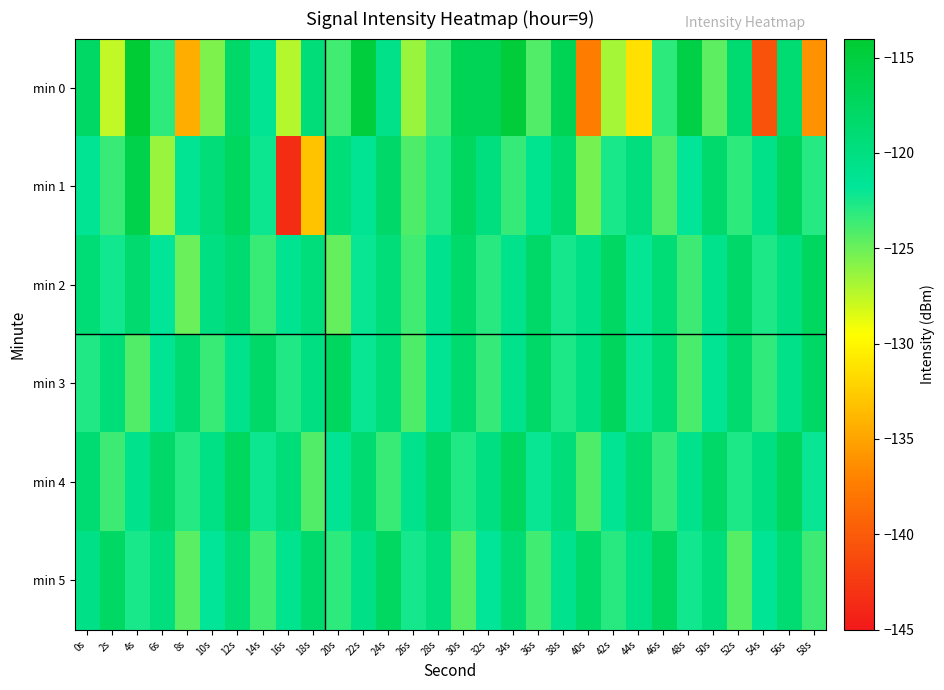

Reading left to right, list all the values displayed in this chart.

min 0: 0s=-117.9	2s=-127.6	4s=-114.3	6s=-123.2	8s=-134.4	10s=-125.5	12s=-118.1	14s=-121.4	16s=-127.2	18s=-119.4	20s=-123.7	22s=-114.8	24s=-120.6	26s=-126.4	28s=-123.7	30s=-116.6	32s=-116.8	34s=-114.6	36s=-124.2	38s=-116.6	40s=-137.4	42s=-126.7	44s=-131.4	46s=-123.1	48s=-115.5	50s=-124.5	52s=-118.7	54s=-140.6	56s=-119.0	58s=-136.2
min 1: 0s=-121.3	2s=-123.4	4s=-116.0	6s=-126.4	8s=-121.5	10s=-119.4	12s=-117.4	14s=-122.2	16s=-143.5	18s=-133.1	20s=-119.5	22s=-121.3	24s=-118.2	26s=-124.1	28s=-122.8	30s=-117.6	32s=-119.9	34s=-123.4	36s=-121.1	38s=-118.7	40s=-125.3	42s=-122.5	44s=-119.8	46s=-124.2	48s=-121.7	50s=-118.4	52s=-123.1	54s=-120.6	56s=-117.3	58s=-122.9
min 2: 0s=-119.1	2s=-122.3	4s=-118.5	6s=-121.7	8s=-124.9	10s=-120.1	12s=-118.8	14s=-123.5	16s=-121.2	18s=-119.6	20s=-124.8	22s=-122.1	24s=-119.4	26s=-123.7	28s=-121.0	30s=-118.3	32s=-123.0	34s=-120.7	36s=-118.0	38s=-122.4	40s=-120.5	42s=-117.8	44s=-121.9	46s=-119.2	48s=-123.6	50s=-120.9	52s=-118.2	54s=-122.7	56s=-120.0	58s=-117.5
min 3: 0s=-122.8	2s=-119.5	4s=-124.2	6s=-121.5	8s=-118.8	10s=-123.5	12s=-120.8	14s=-118.1	16s=-122.8	18s=-120.1	20s=-117.4	22s=-122.1	24s=-119.4	26s=-124.1	28s=-121.4	30s=-118.7	32s=-123.4	34s=-120.7	36s=-118.0	38s=-122.7	40s=-120.0	42s=-117.3	44s=-122.0	46s=-119.3	48s=-124.0	50s=-121.3	52s=-118.6	54s=-123.3	56s=-120.6	58s=-117.9
min 4: 0s=-118.9	2s=-123.6	4s=-120.9	6s=-118.2	8s=-122.9	10s=-120.2	12s=-117.5	14s=-122.2	16s=-119.5	18s=-124.2	20s=-121.5	22s=-118.8	24s=-123.5	26s=-120.8	28s=-118.1	30s=-122.8	32s=-120.1	34s=-117.4	36s=-122.1	38s=-119.4	40s=-124.1	42s=-121.4	44s=-118.7	46s=-123.4	48s=-120.7	50s=-118.0	52s=-122.7	54s=-120.0	56s=-117.3	58s=-122.0
min 5: 0s=-120.5	2s=-117.8	4s=-122.5	6s=-119.8	8s=-124.5	10s=-121.8	12s=-119.1	14s=-123.8	16s=-121.1	18s=-118.4	20s=-123.1	22s=-120.4	24s=-117.7	26s=-122.4	28s=-119.7	30s=-124.4	32s=-121.7	34s=-119.0	36s=-123.7	38s=-121.0	40s=-118.3	42s=-123.0	44s=-120.3	46s=-117.6	48s=-122.3	50s=-119.6	52s=-124.3	54s=-121.6	56s=-118.9	58s=-123.6